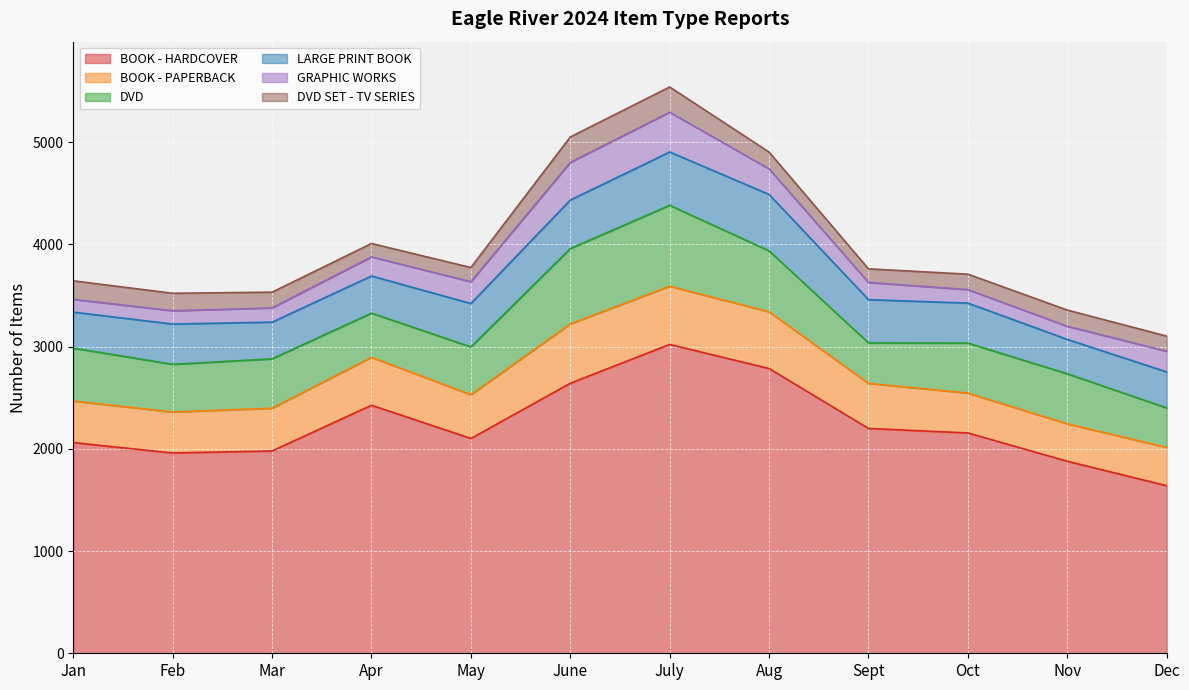

What is the highest value of the GRAPHIC WORKS series?

389